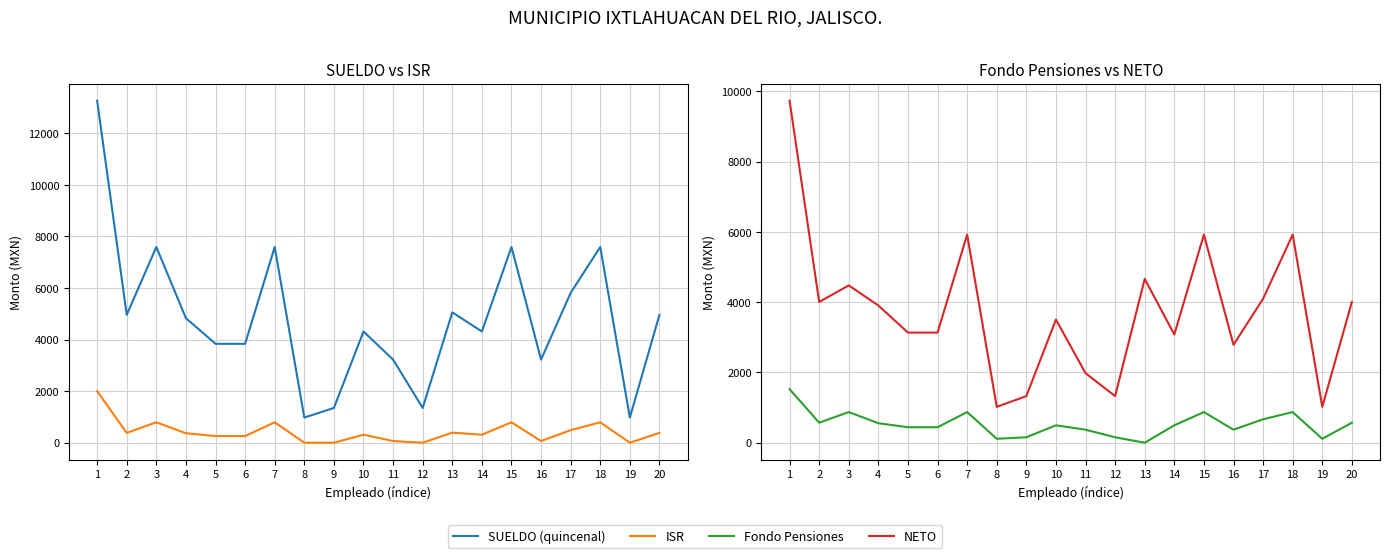

List the series in order of their peak value, highest first.

SUELDO (quincenal), NETO, ISR, Fondo Pensiones